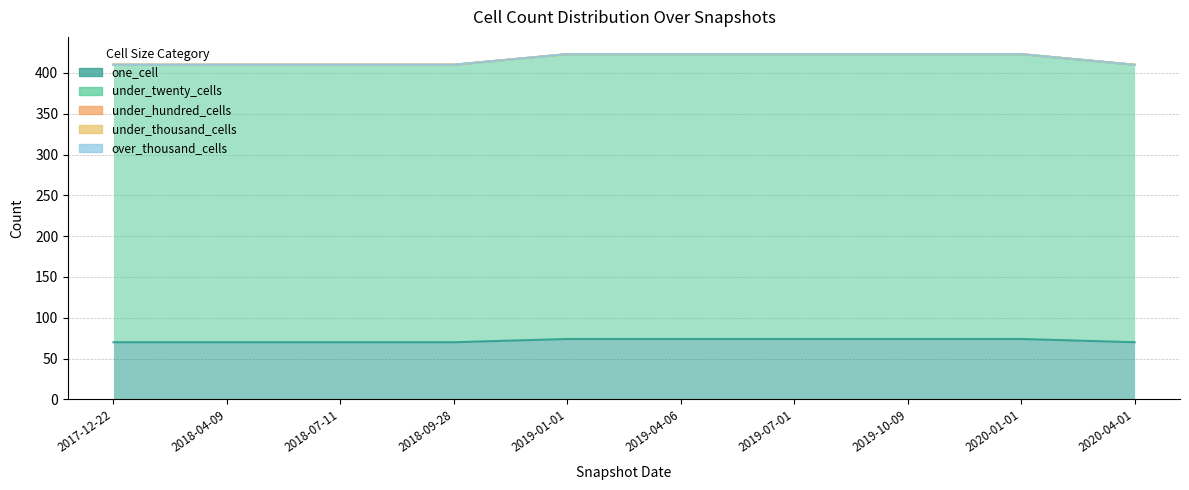

What are all the series names shown in the legend?

one_cell, under_twenty_cells, under_hundred_cells, under_thousand_cells, over_thousand_cells